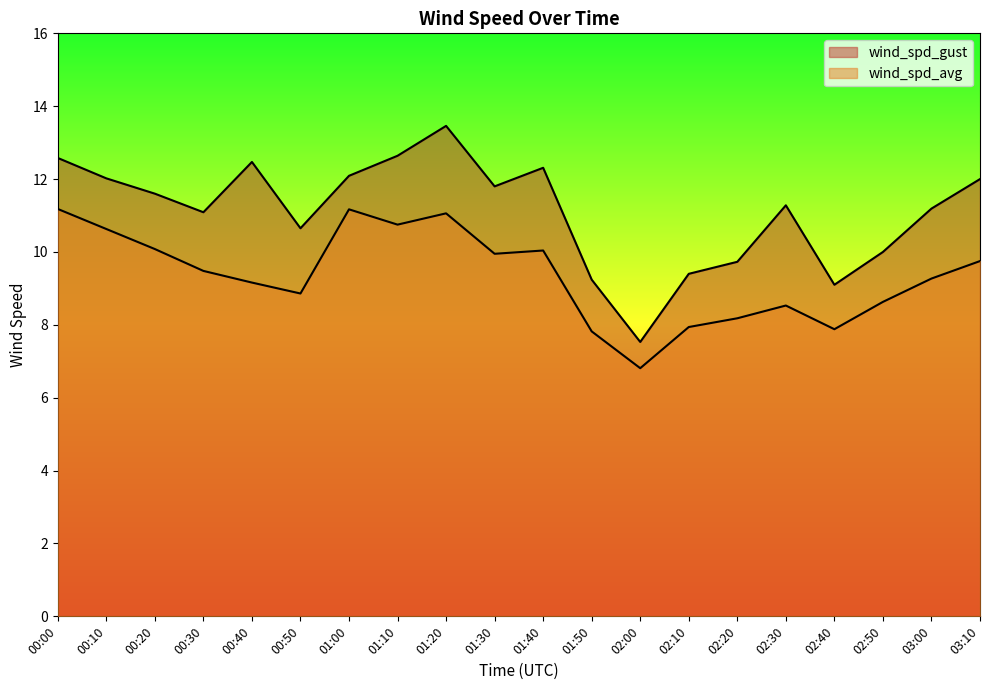

Between 00:10 and 01:40, which series saw the biggest shift?

wind_spd_avg